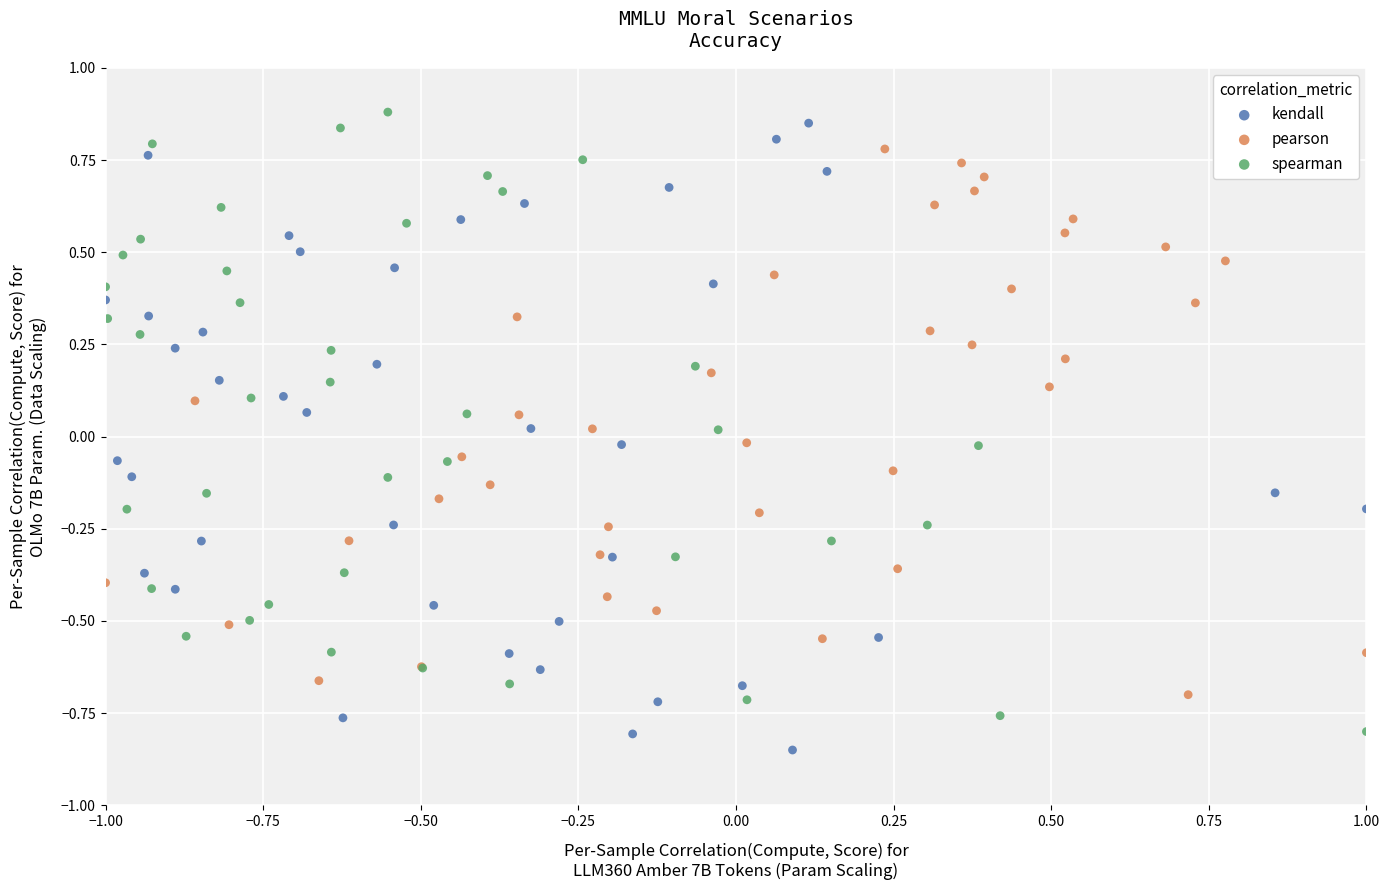

Which series reaches the minimum Y coordinate?

kendall